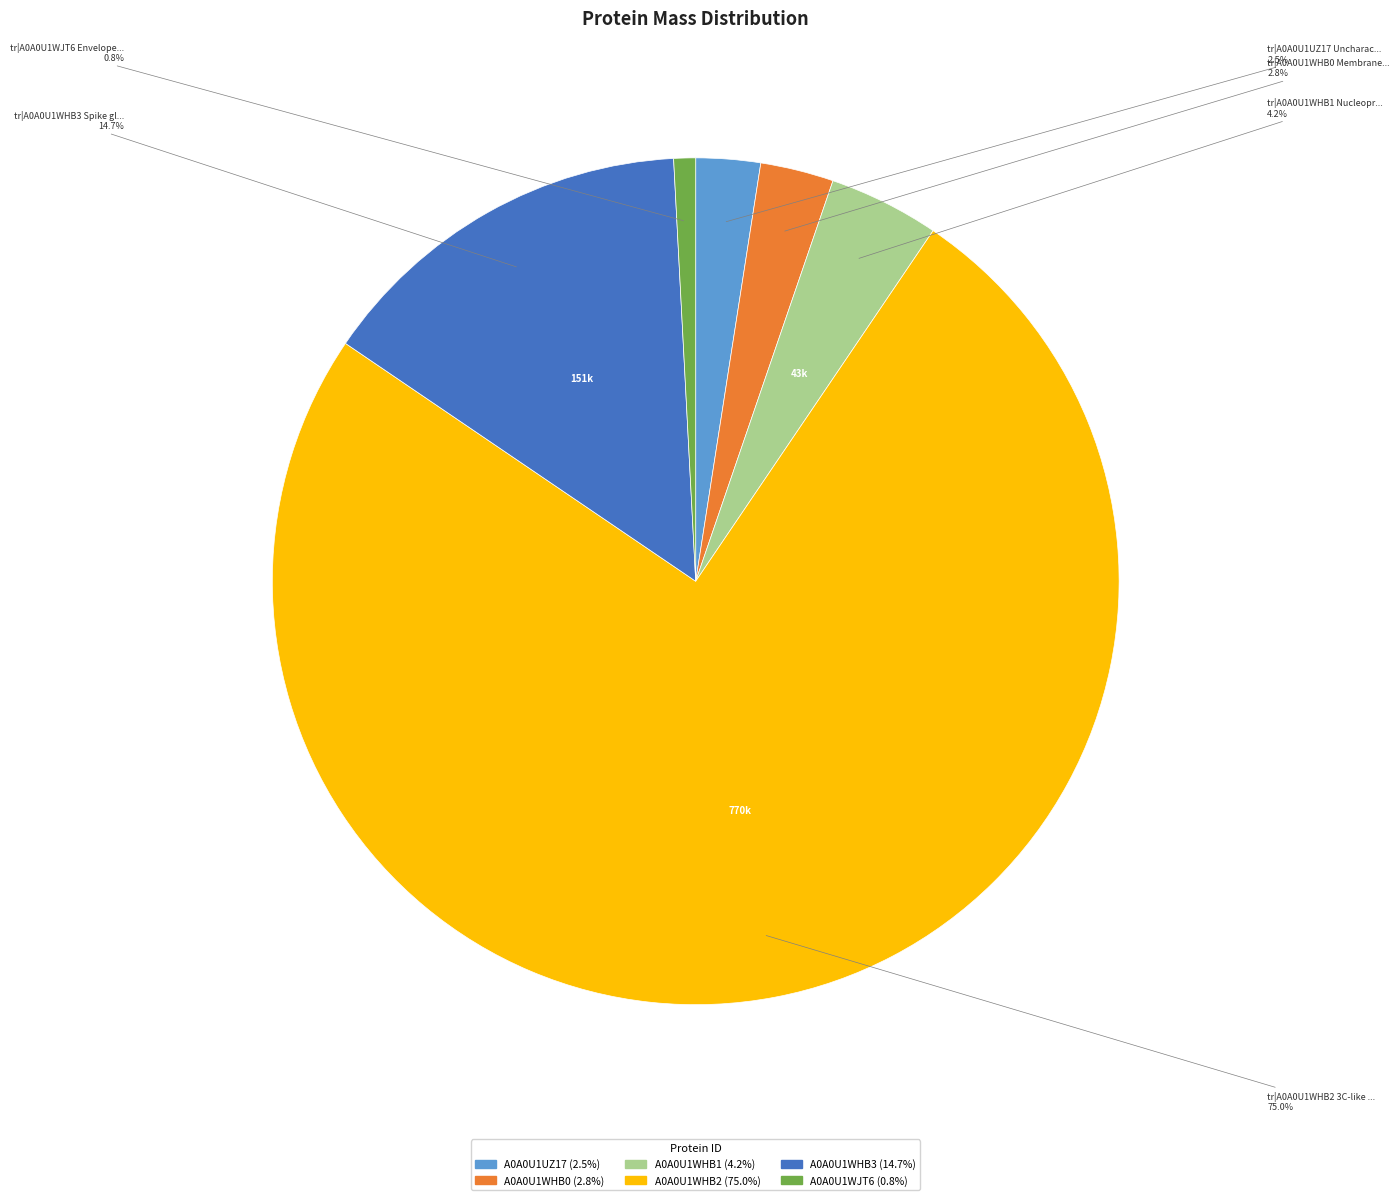

Which has a higher value, A0A0U1UZ17 or A0A0U1WHB2?

A0A0U1WHB2